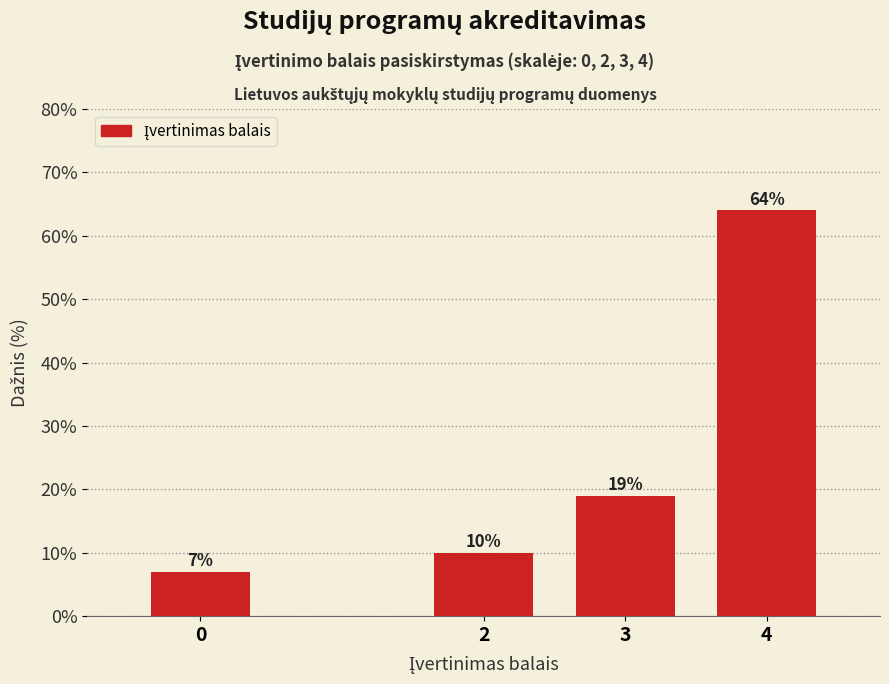

Reading left to right, what are all the values shown in this chart?

7.0	10.0	19.0	64.0